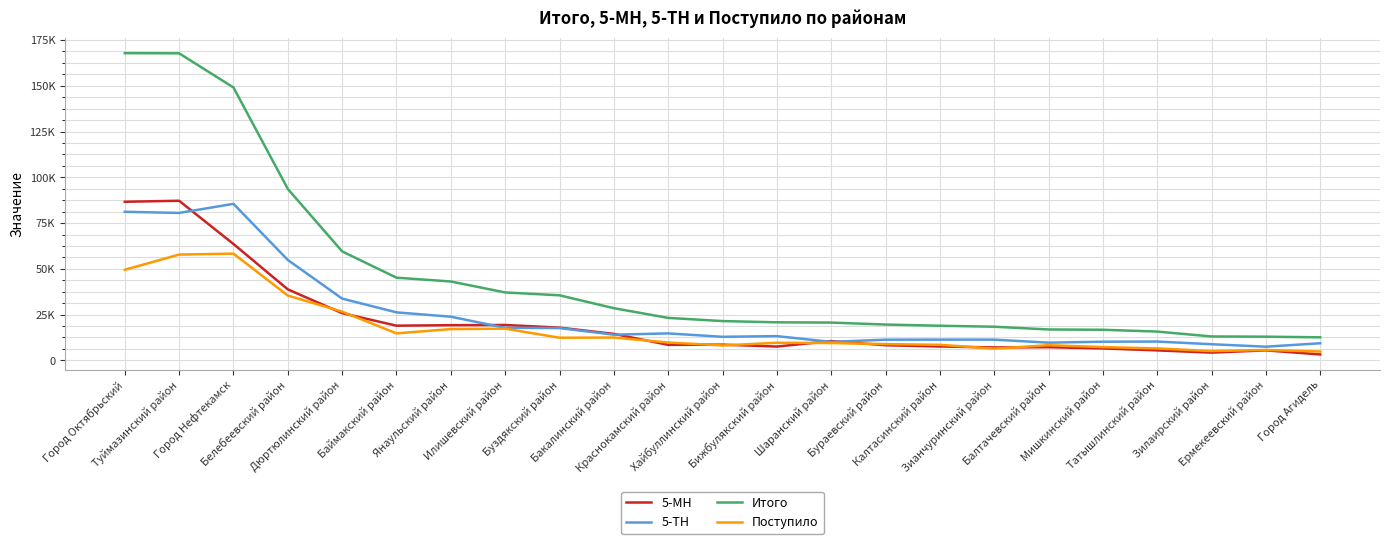

Where is the first local minimum for 5-ТН?

Туймазинский район